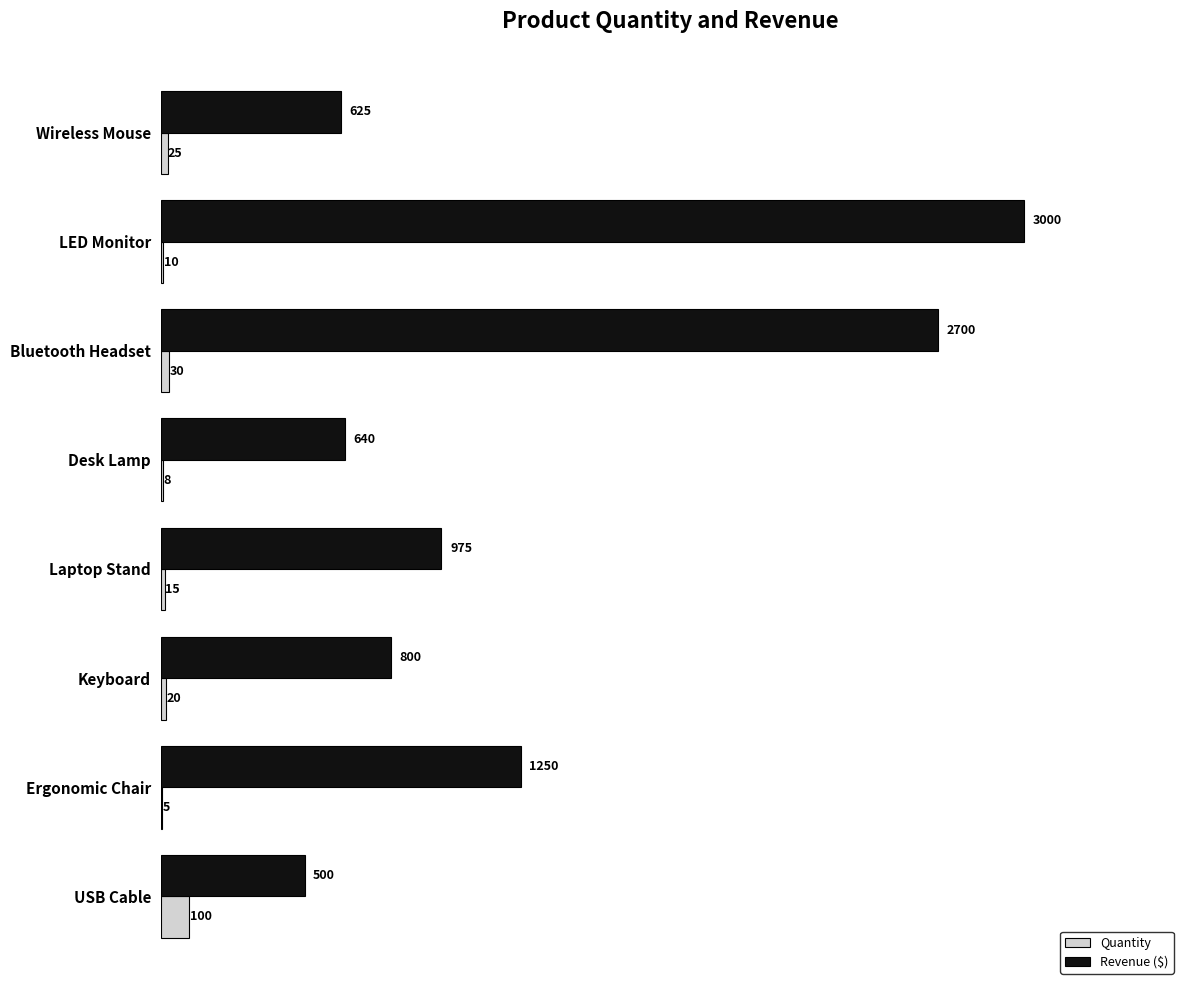

At which label does Quantity reach its peak?

USB Cable